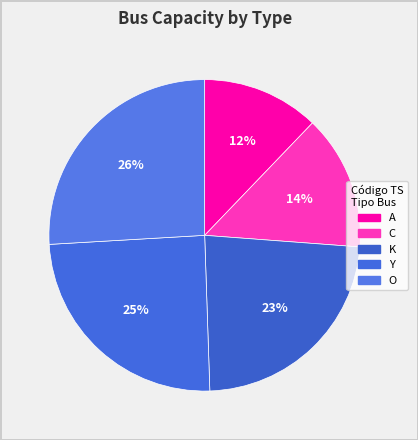

To the nearest percent, what is the difference between the largest and smallest slice percentages?

14%